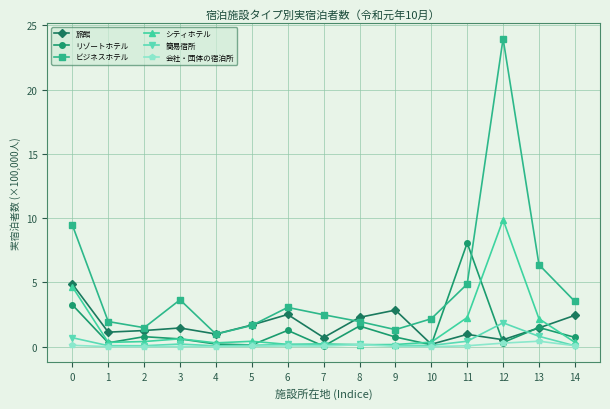

Rank the series by their maximum value, from lowest to highest.

会社・団体の宿泊所, 簡易宿所, 旅館, リゾートホテル, シティホテル, ビジネスホテル